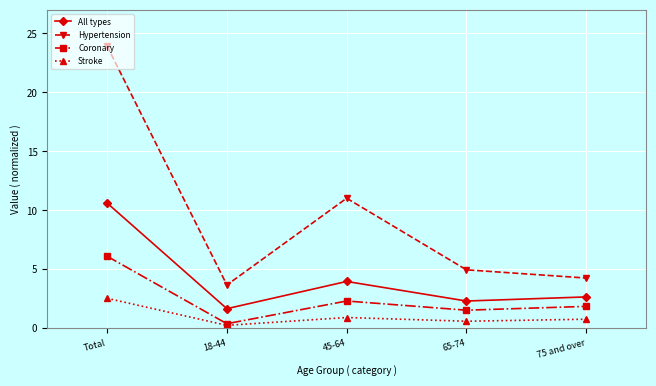

What is the label of the 2nd point from the right?

65-74